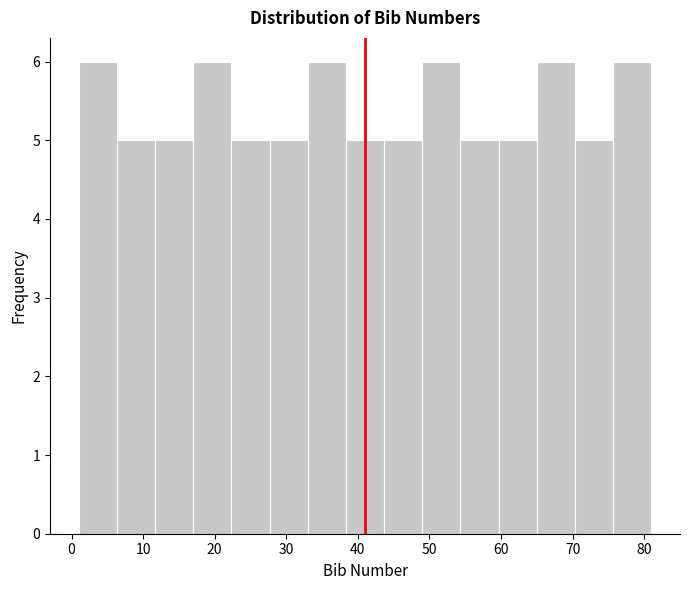

Reading left to right, transcribe this chart: for each bar, give the range it covers on the x-axis and its height. Neither the bar edges nor the heights are printed on the chart, so give them approximately, as read against the axes.

1 to 6: 6
6 to 12: 5
12 to 17: 5
17 to 22: 6
22 to 28: 5
28 to 33: 5
33 to 38: 6
38 to 44: 5
44 to 49: 5
49 to 54: 6
54 to 60: 5
60 to 65: 5
65 to 70: 6
70 to 76: 5
76 to 81: 6